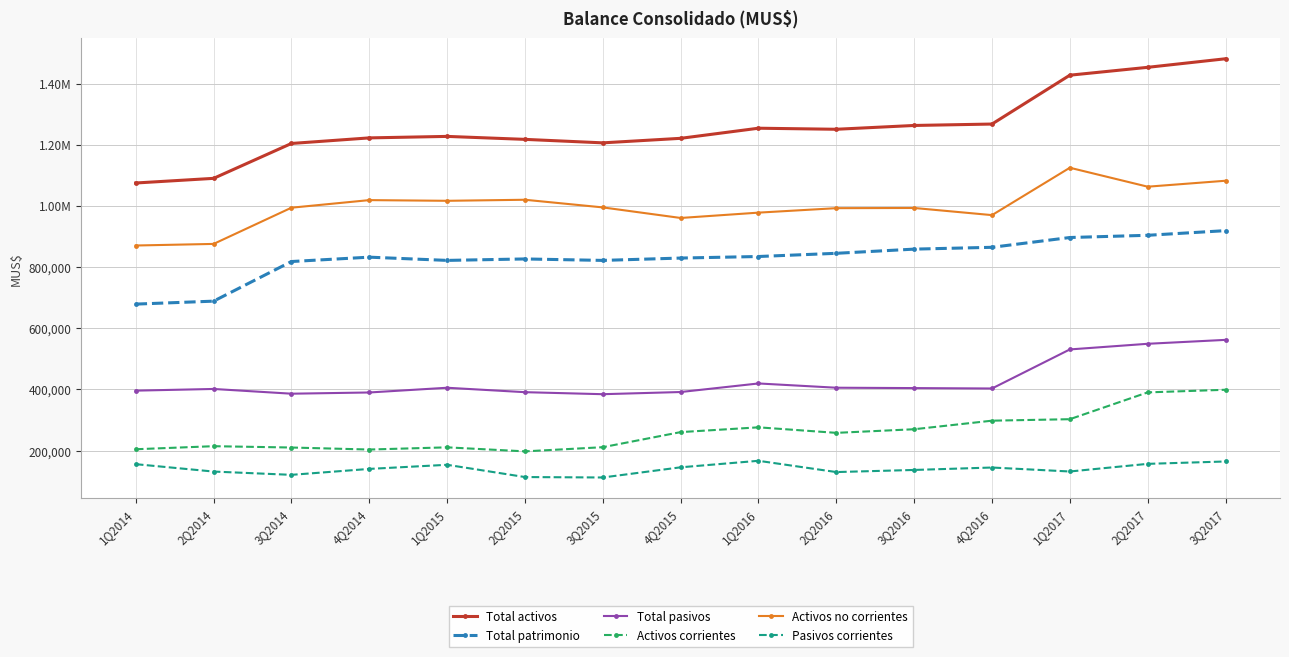

Reading right to left, transcribe all the data shown in this chart.

Total activos: 1480919	1452895	1427197	1267479	1262854	1250396	1253857	1220802	1206005	1217389	1227099	1222228	1203989	1089933	1074767
Total patrimonio: 919013	903800	896543	864531	858573	844908	834447	829383	821691	826480	821720	832301	818050	688504	678833
Total pasivos: 561906	549095	530654	402948	404281	405488	419410	391419	384314	390909	405379	389927	385939	401429	395934
Activos corrientes: 398794	390219	302565	297731	269756	257926	275994	260366	211031	197417	210552	203424	209982	214331	204364
Activos no corrientes: 1082125	1062676	1124632	969748	993098	992470	977863	960436	994974	1019972	1016547	1018804	994007	875602	870403
Pasivos corrientes: 164350	156600	131607	144596	136654	129756	166573	145298	112035	113427	153520	140054	120663	131389	155555